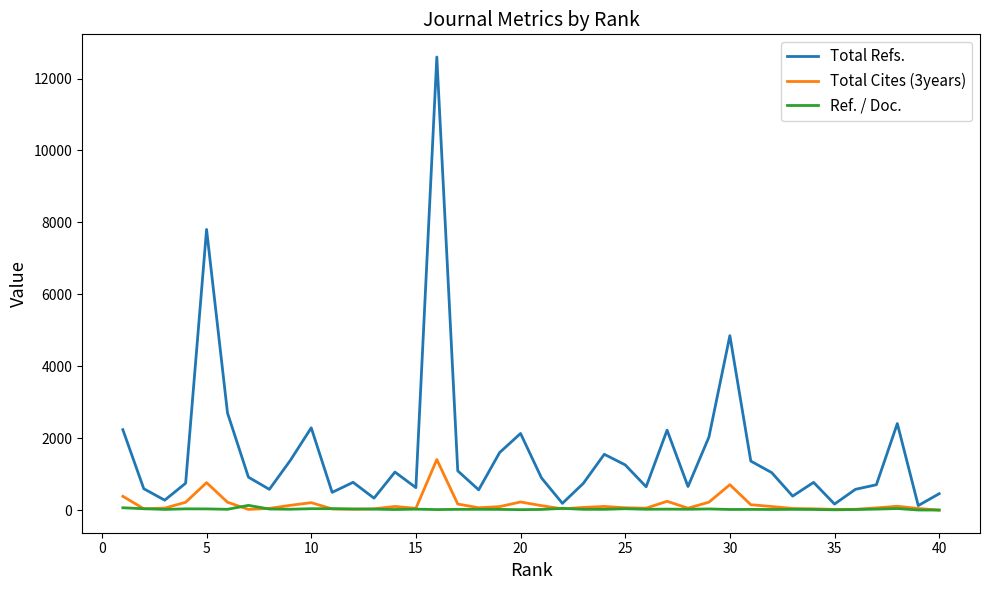

How many values in the Total Refs. series exceed 894?

19